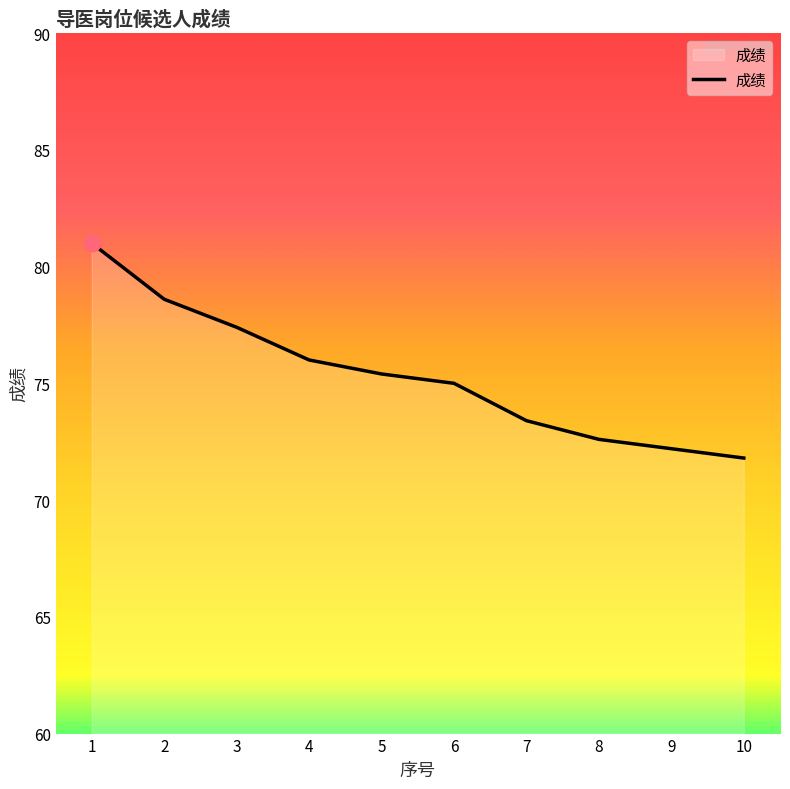

List the labels in order of value, largest first.

1, 2, 3, 4, 5, 6, 7, 8, 9, 10